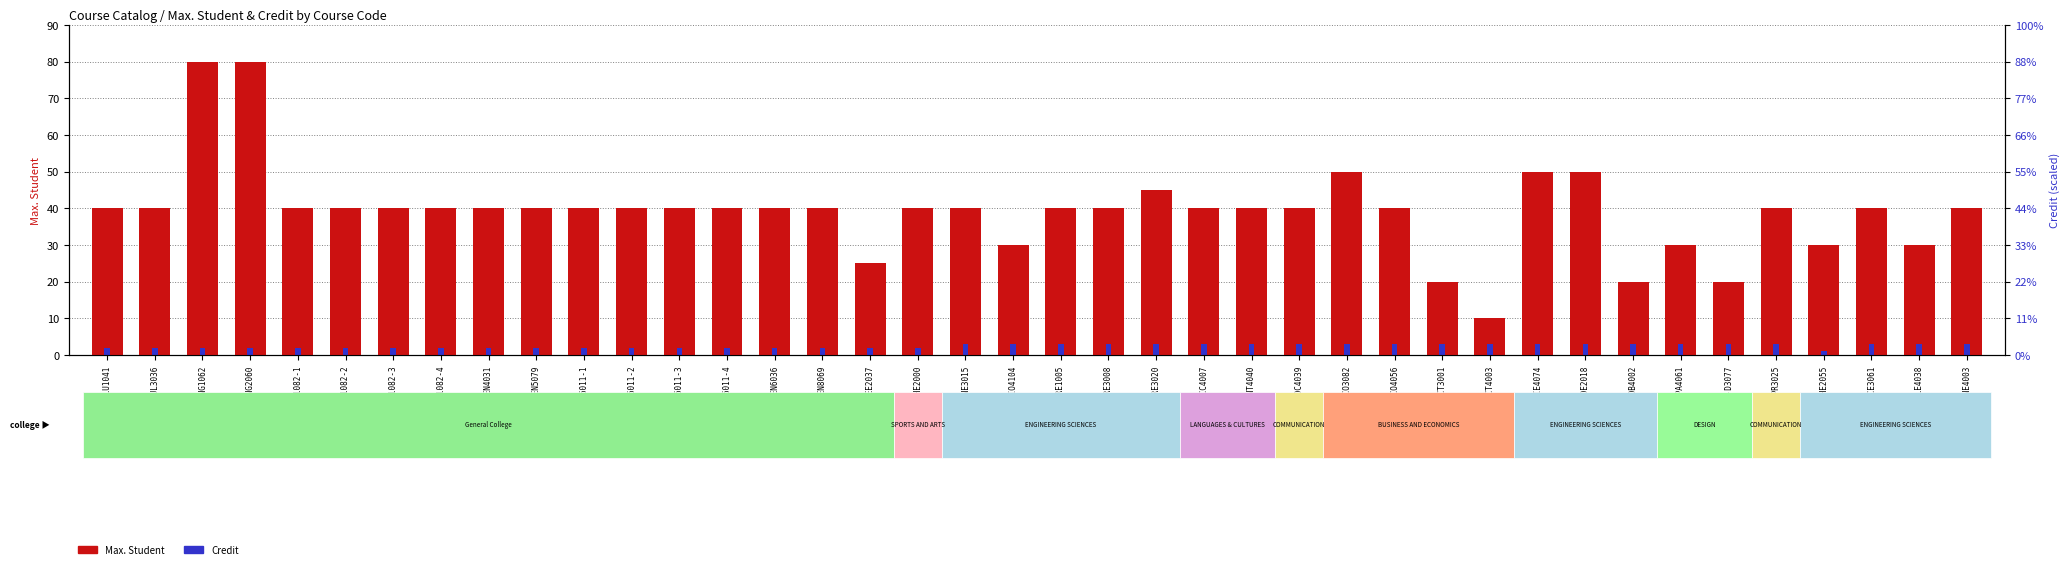

Rank the series by their maximum value, from highest to lowest.

Max. Student, Credit